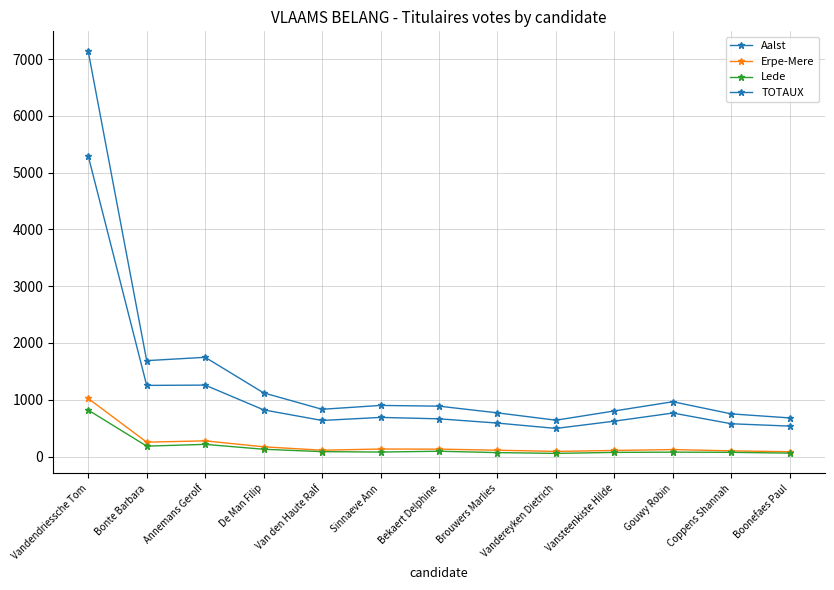

Which series changed the most between Vandereyken Dietrich and Vansteenkiste Hilde?

TOTAUX